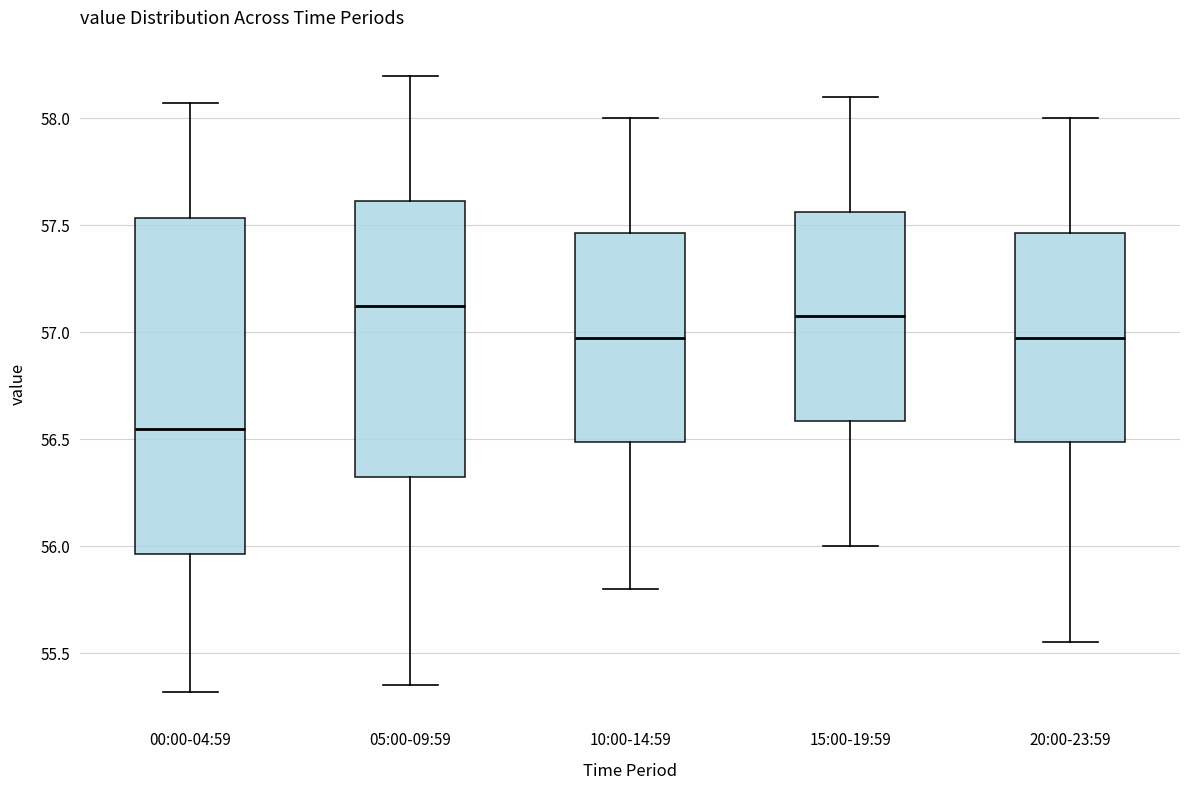

Which box is the tallest, from its lower edge to its upper edge?

00:00-04:59